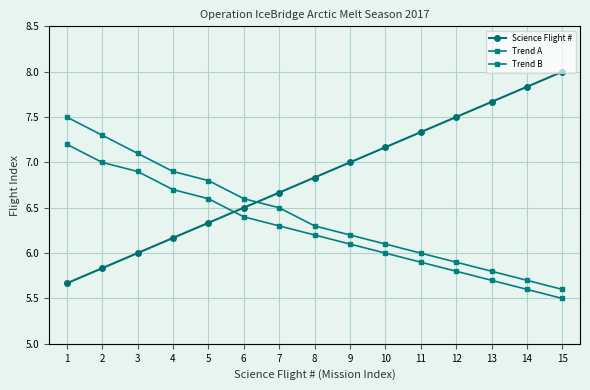

Which series has the widest spread of values?

Science Flight #